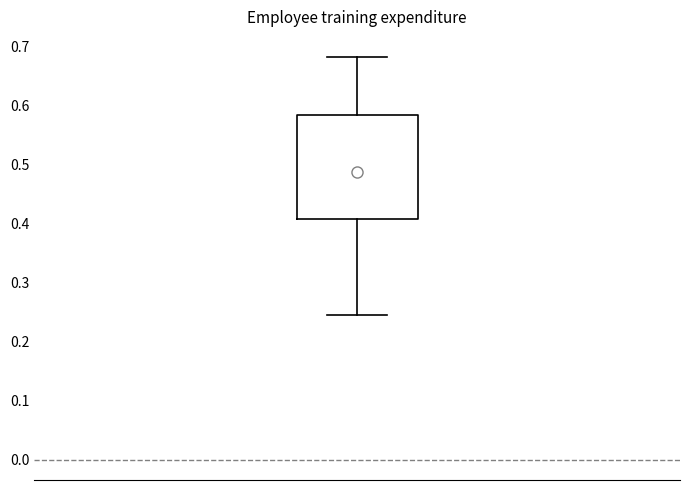

Where is the upper edge of the box on the y-axis? The values are not printed on the chart, so give them approximately, as read against the axis.

0.58